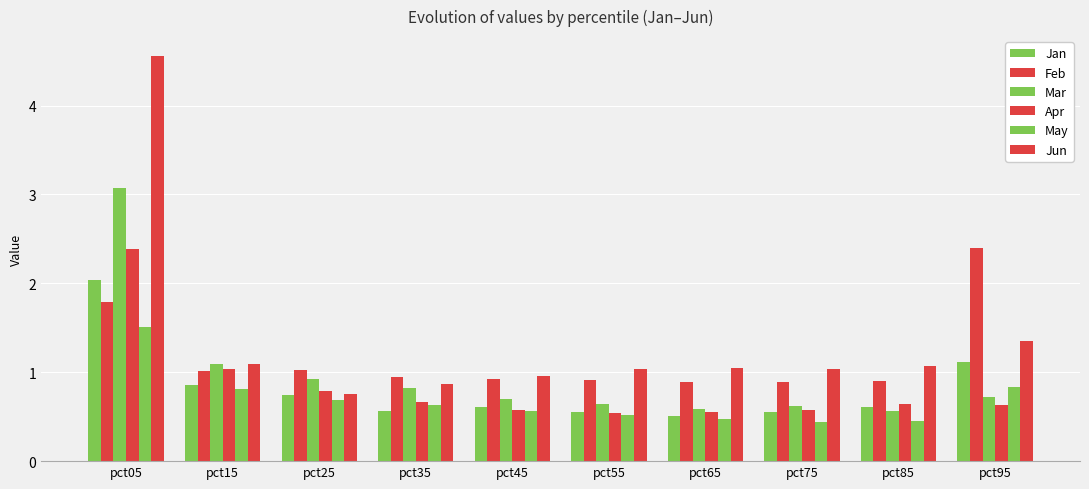

What is the difference between the maximum and minimum values in the May series?

1.1